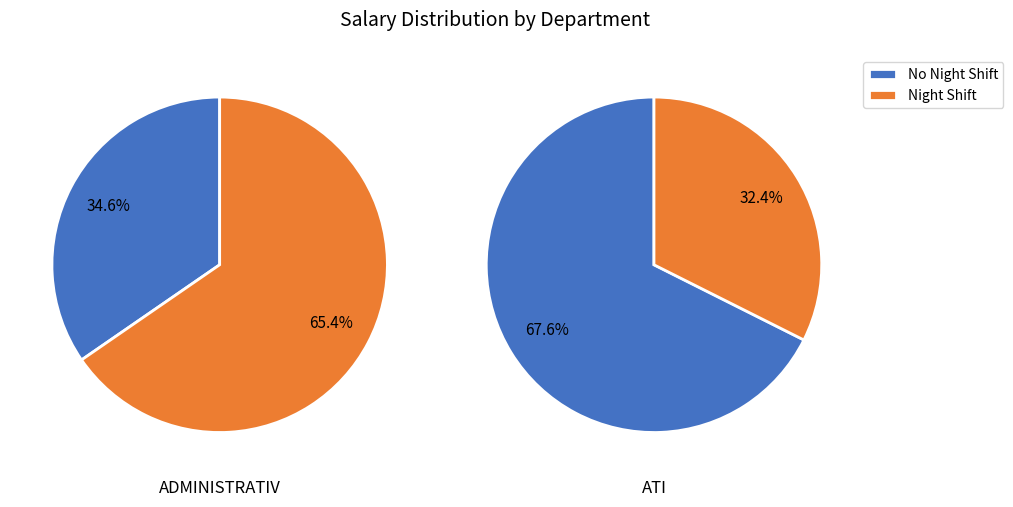

Is there a majority slice in this chart?

Yes